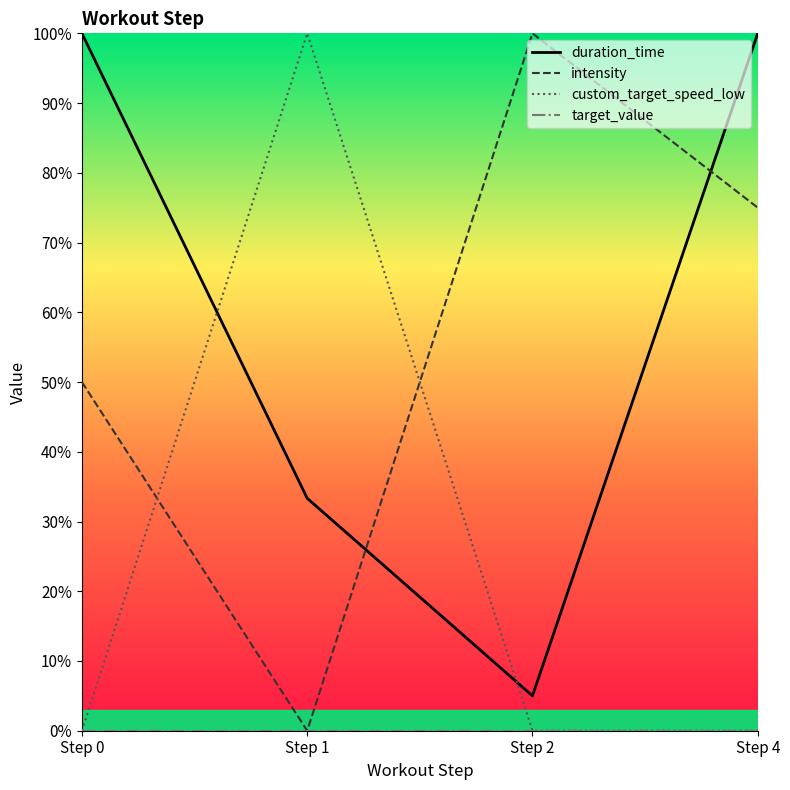

What is the average value of the intensity series?

56